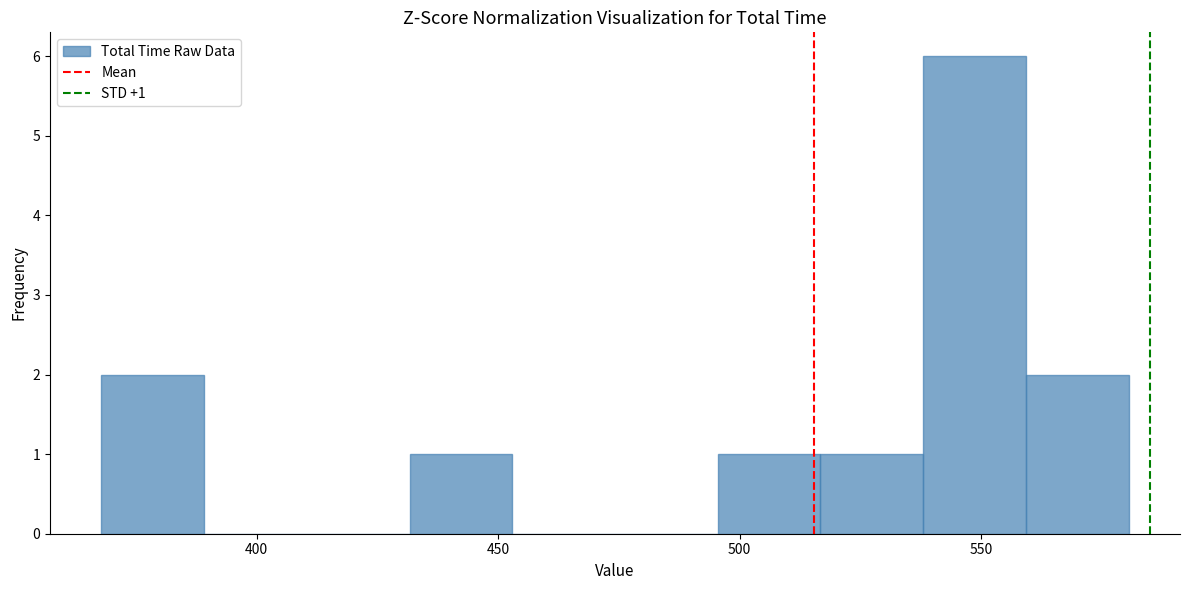

Which range on the x-axis has the tallest bar?

540 to 560